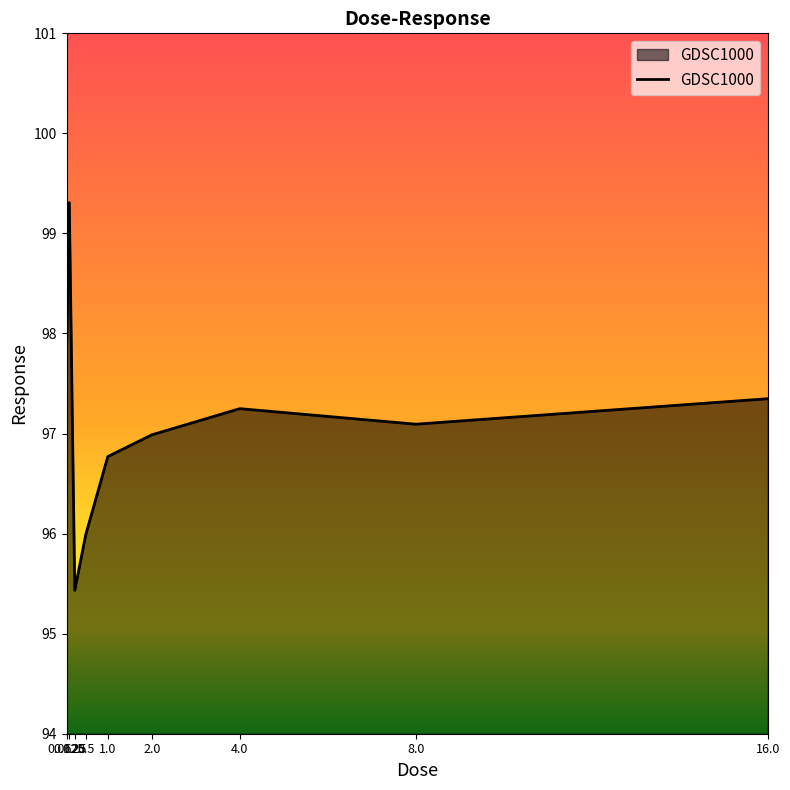

True or false: the data shows 97.1 at 8.0.

True